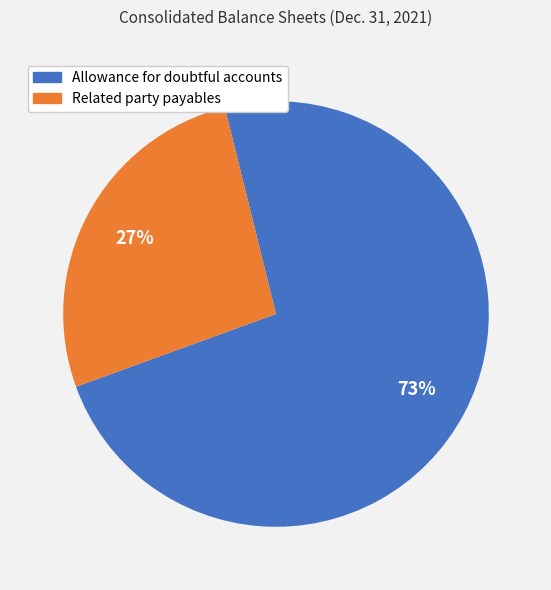

Is there any slice that represents more than half of the pie?

Yes